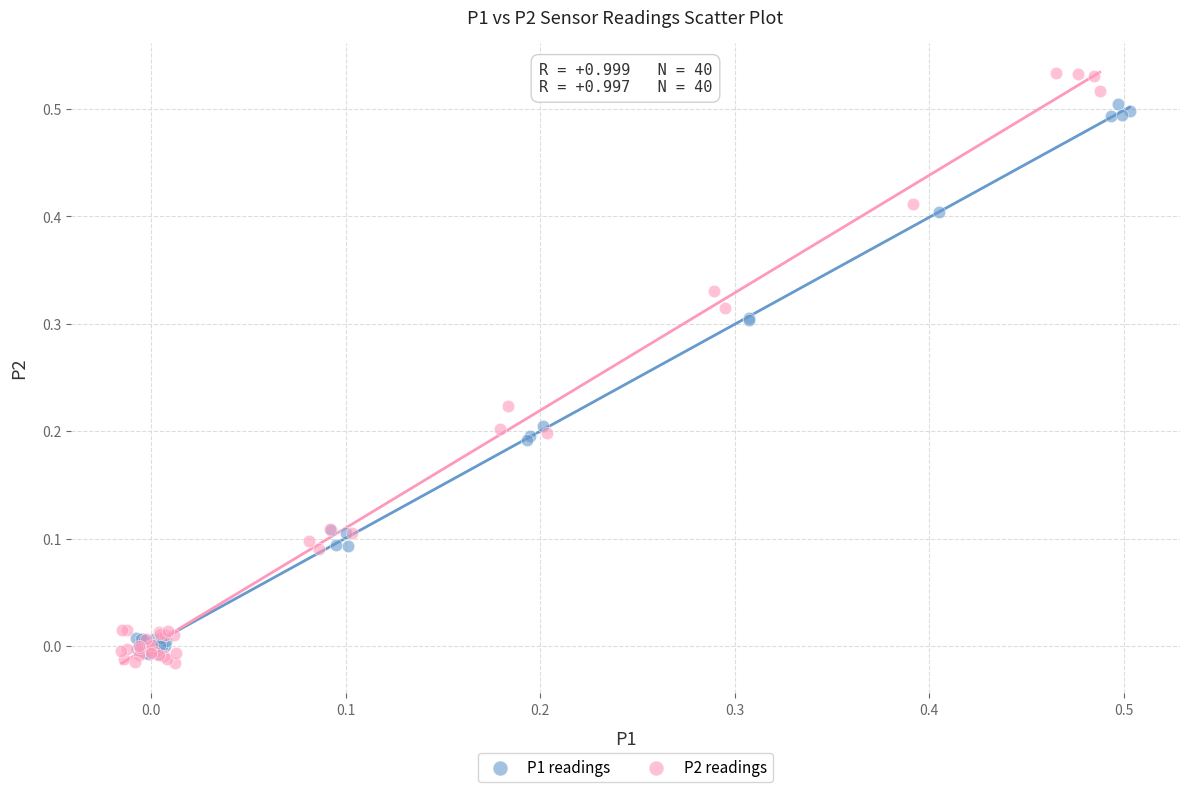

Which series has the widest spread of Y values?

P2 readings